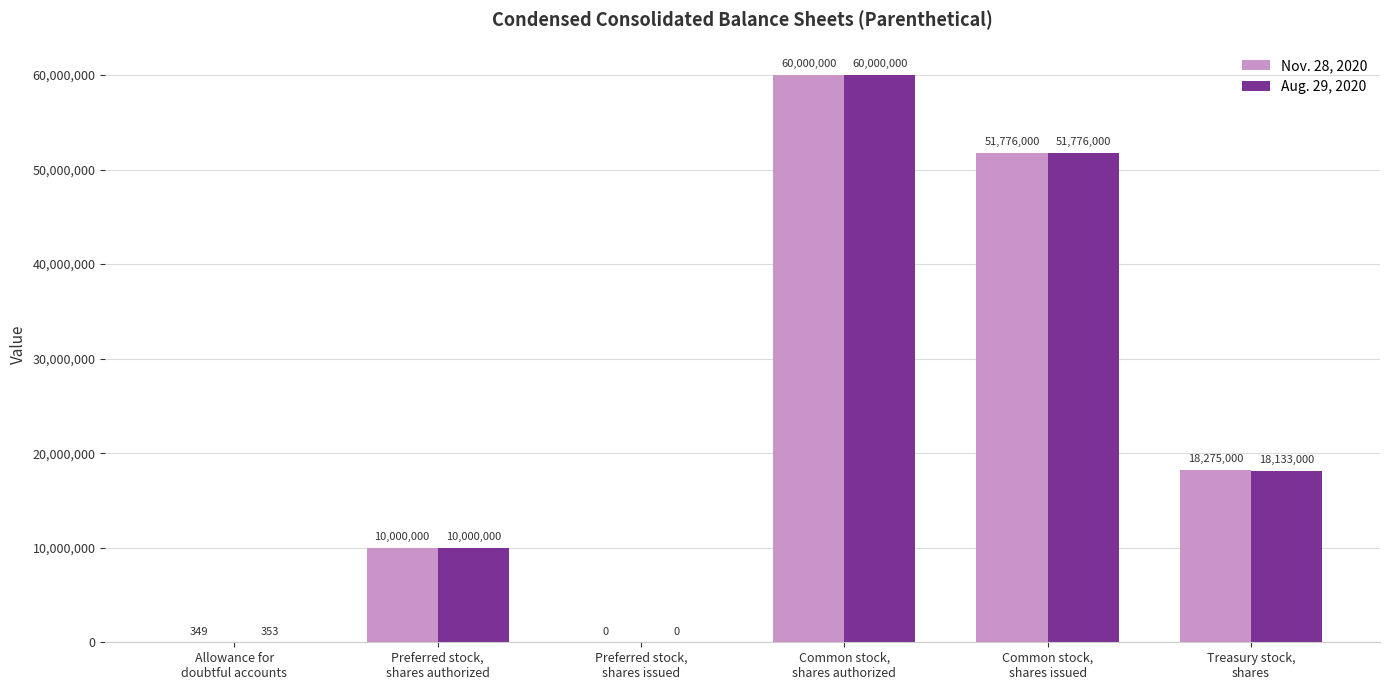

What is the difference between the Aug. 29, 2020 values at Preferred stock,
shares issued and Common stock,
shares issued?

51776000